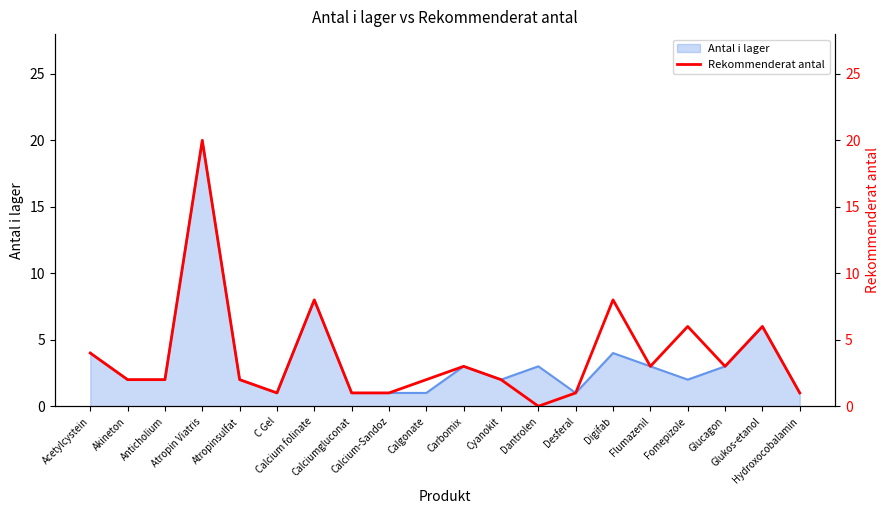

Reading left to right, transcribe all the data shown in this chart.

Acetylcystein=4	Akineton=2	Anticholium=2	Atropin Viatris=20	Atropinsulfat=2	C Gel=1	Calcium folinate=8	Calciumgluconat=1	Calcium-Sandoz=1	Calgonate=2	Carbomix=3	Cyanokit=2	Dantrolen=0	Desferal=1	Digifab=8	Flumazenil=3	Fomepizole=6	Glucagon=3	Glukos-etanol=6	Hydroxocobalamin=1